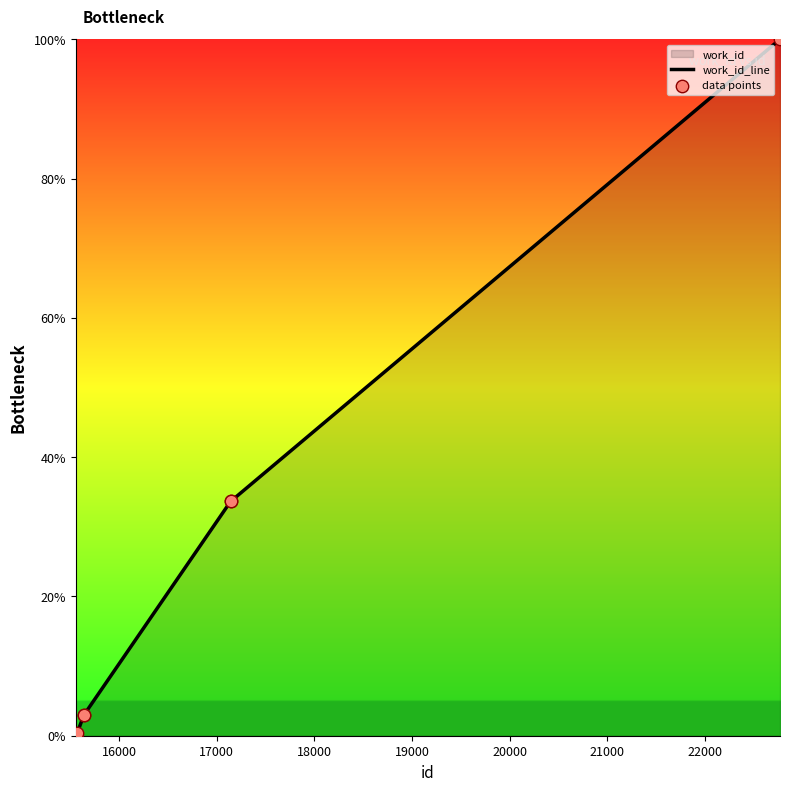

Which series contains the highest Y value?

work_id_line